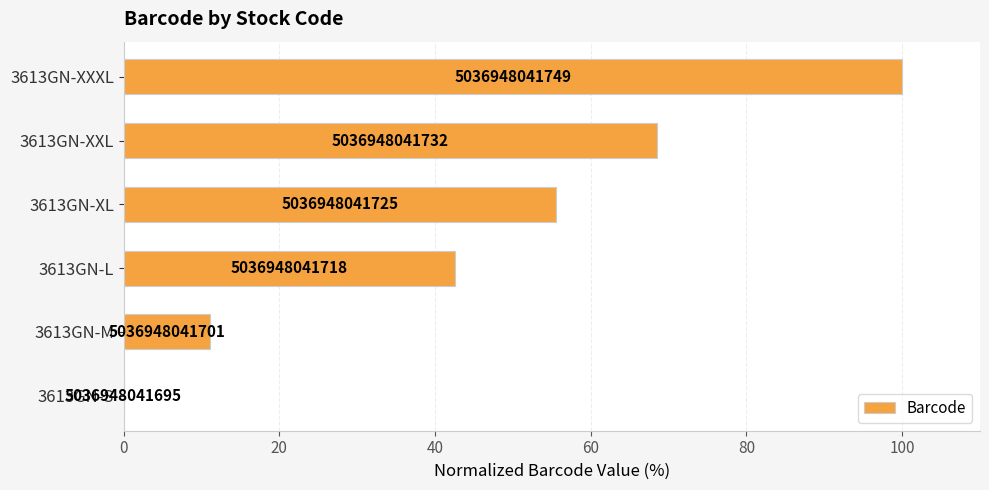

What is the difference between the maximum and minimum values?

100.0